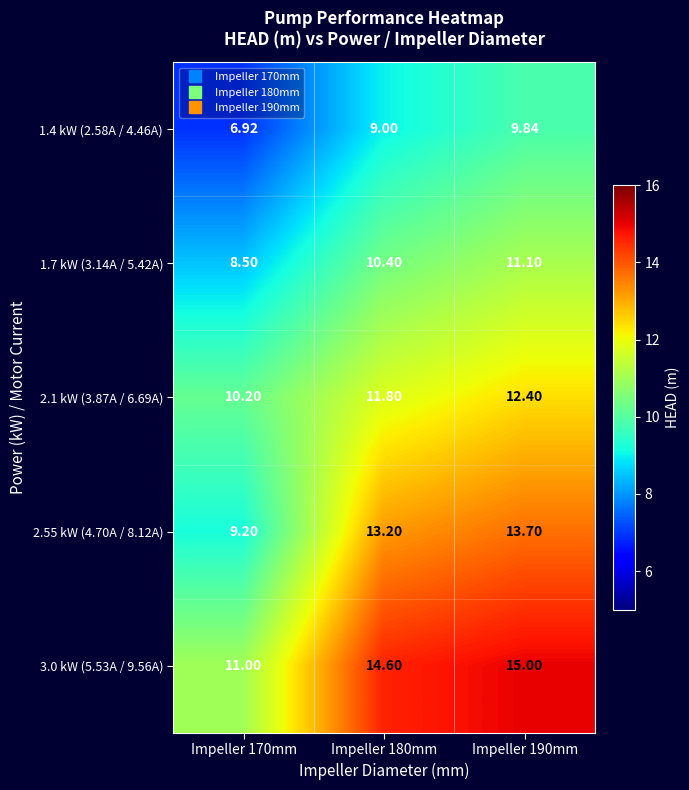

Is the value of 1.7 kW (3.14A / 5.42A) at Impeller 180mm greater than the value of 2.55 kW (4.70A / 8.12A) at Impeller 180mm?

No